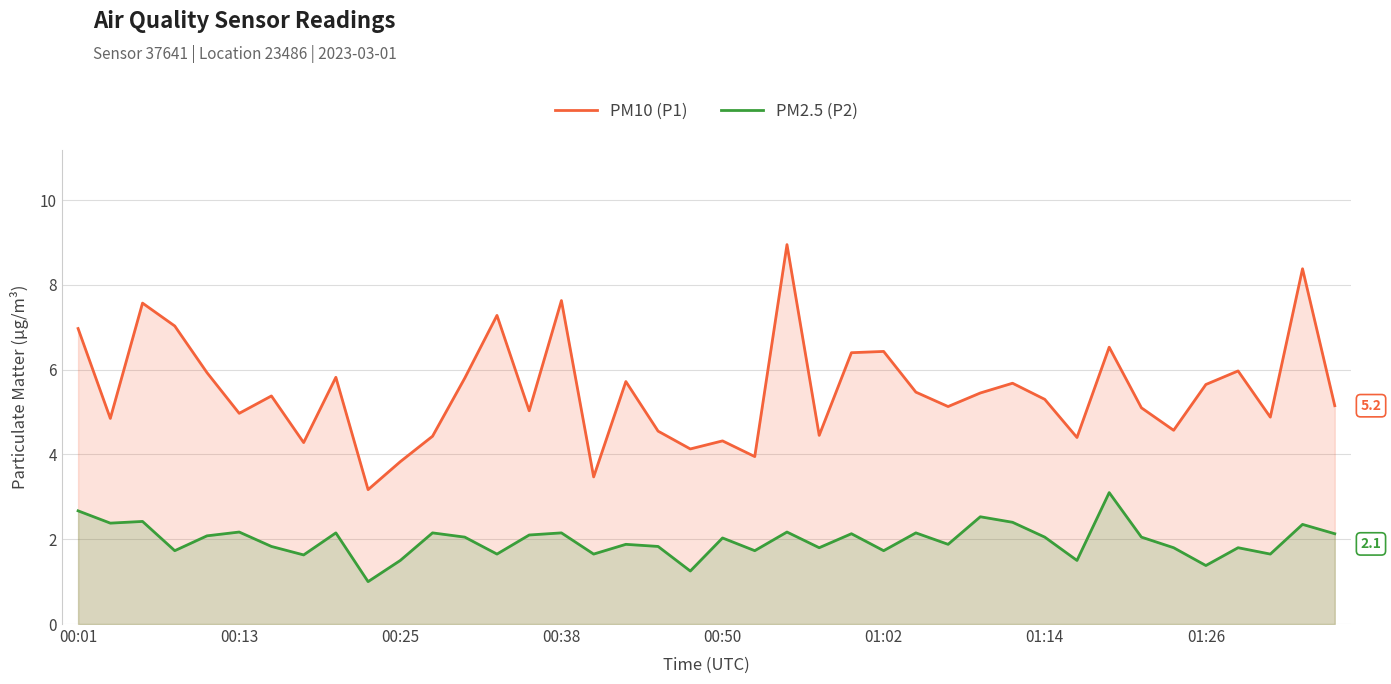

What is the difference between the maximum and minimum values in the PM2.5 (P2) series?

2.1